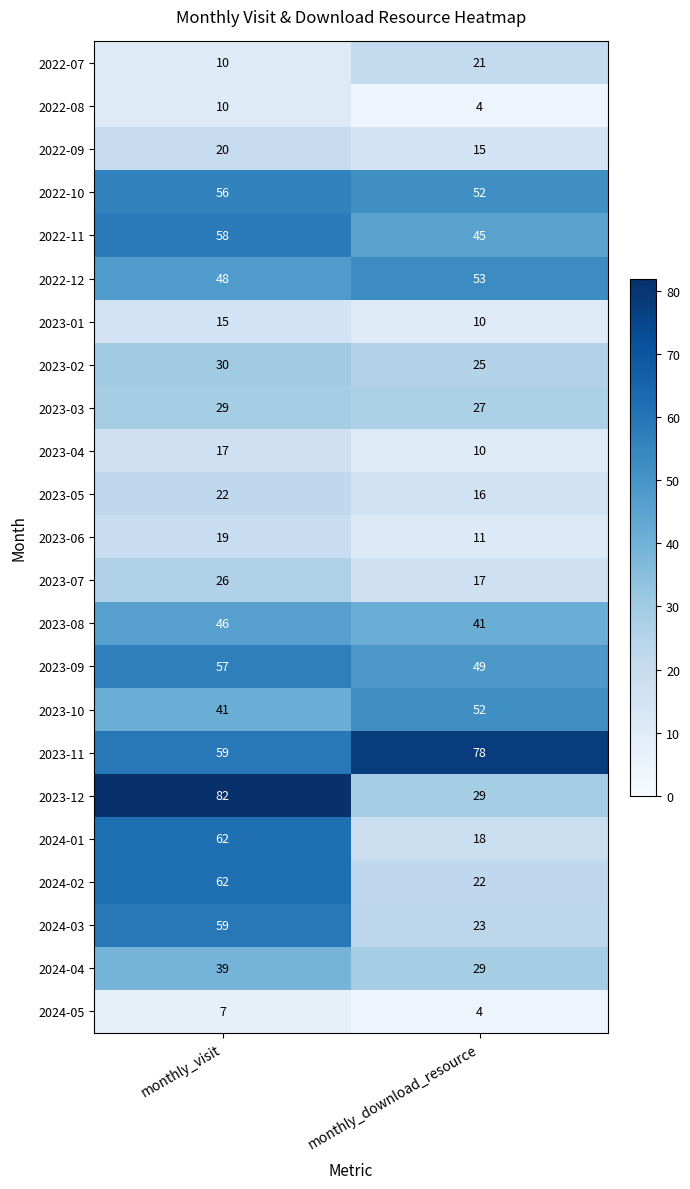

Read the 2022-11 value at monthly_visit, to the nearest 10.

60